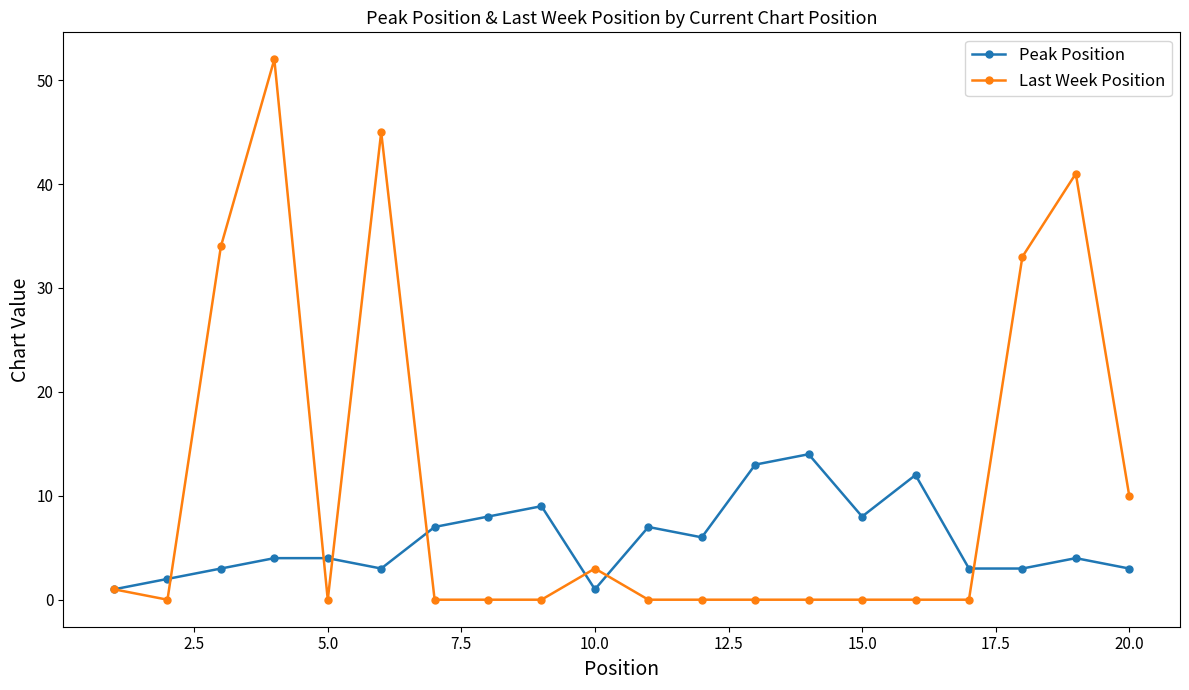

Which series has the largest total across all categories?

Last Week Position